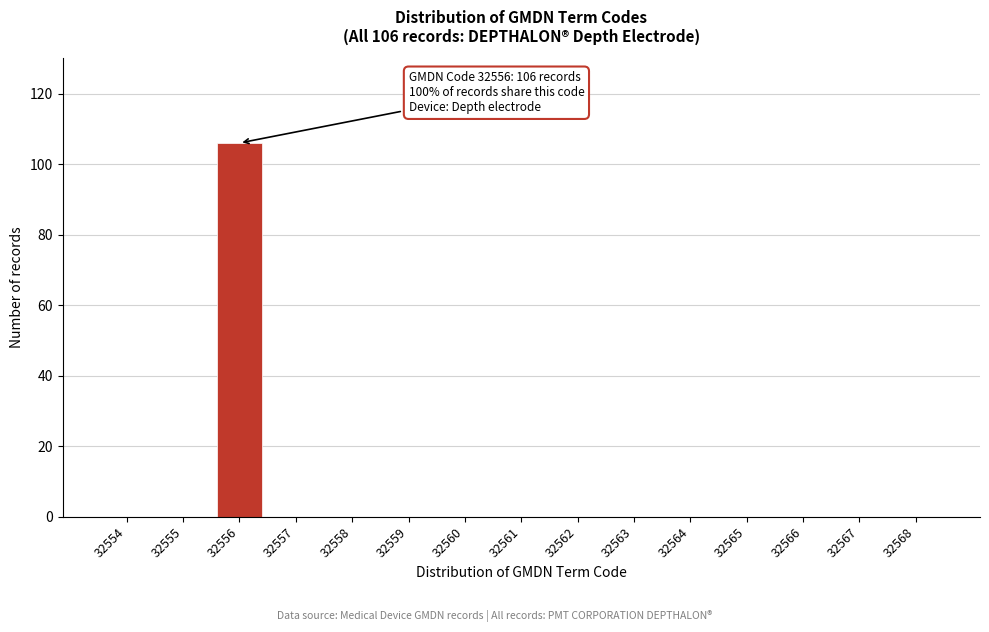

Reading right to left, transcribe all the data shown in this chart.

32568=0	32567=0	32566=0	32565=0	32564=0	32563=0	32562=0	32561=0	32560=0	32559=0	32558=0	32557=0	32556=106	32555=0	32554=0